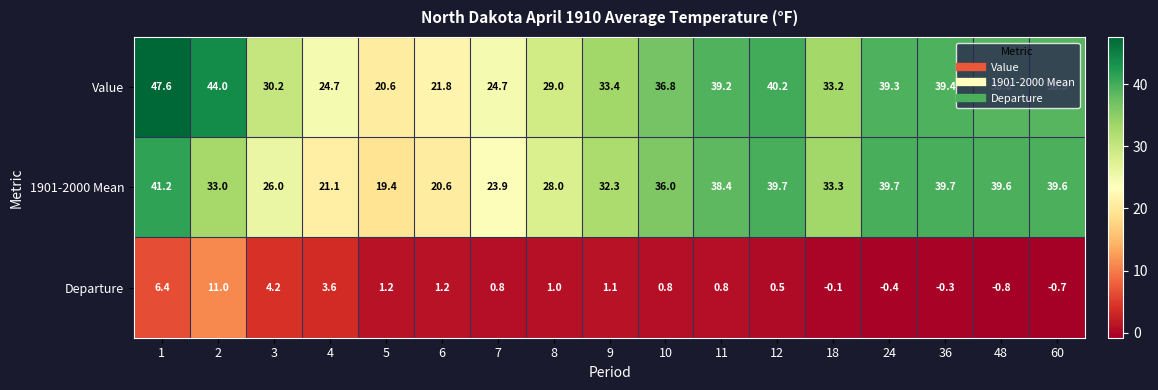

What is the smallest value displayed?

-0.8